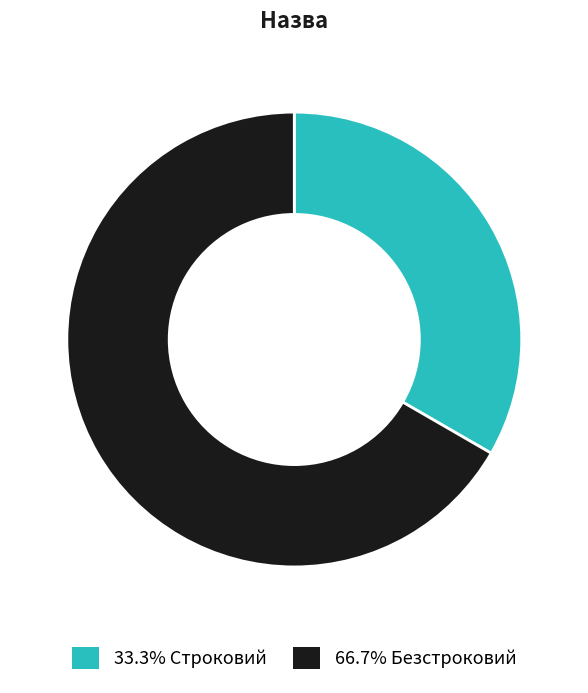

How many slices are in this pie chart?

2